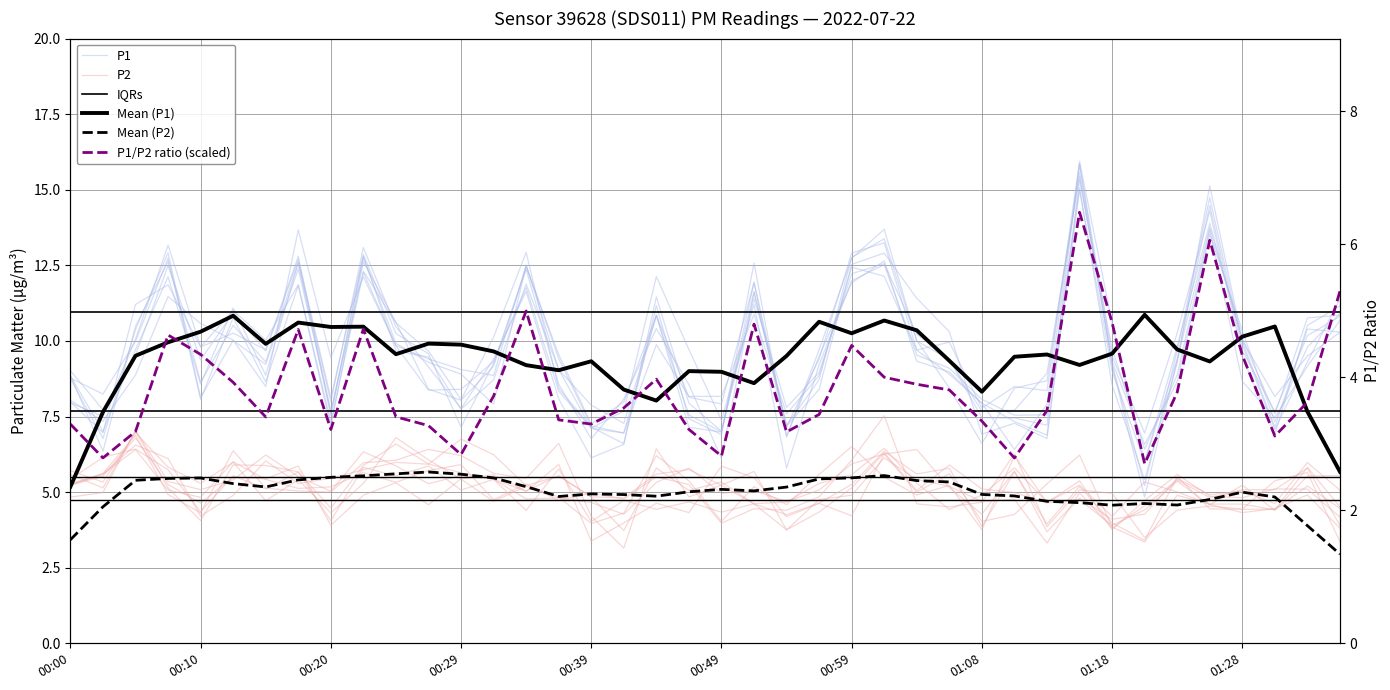

What is the difference between the maximum and minimum values?

9.0